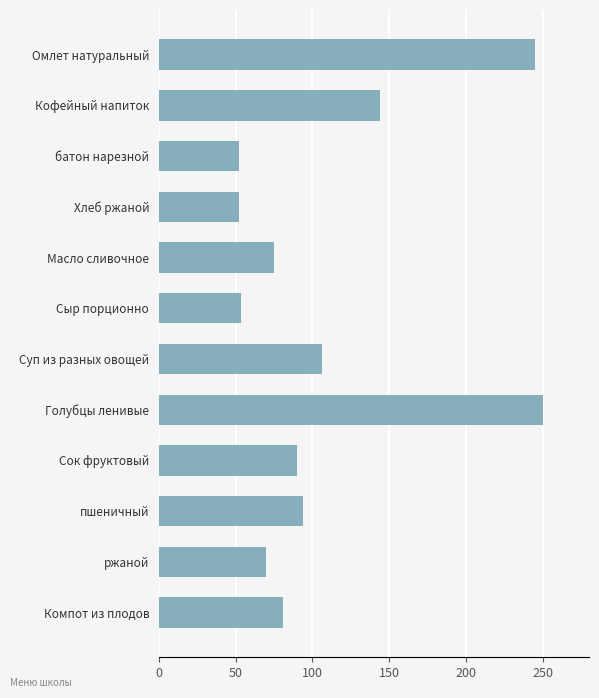

The value at Хлеб ржаной is 52.2. True or false?

True